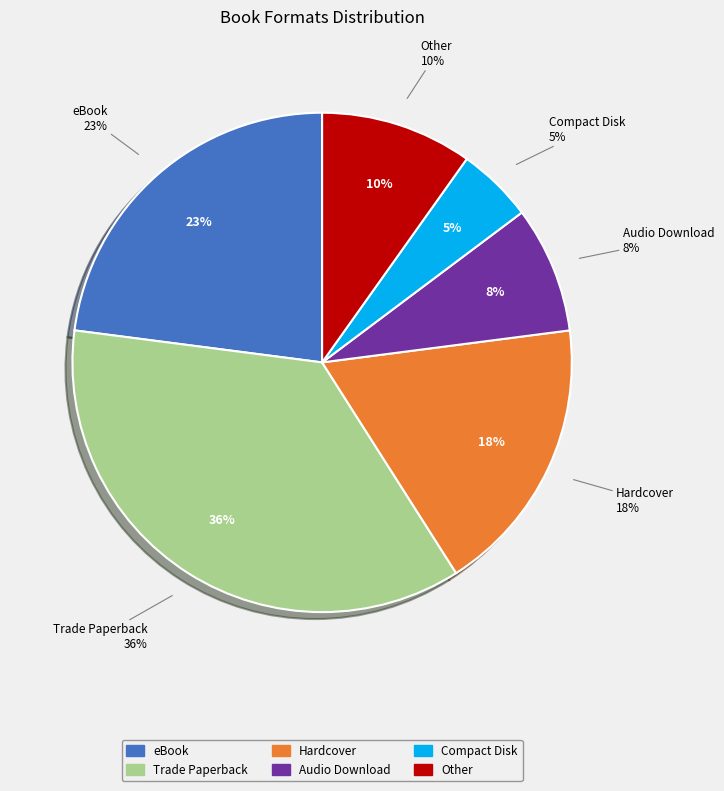

Combined, what portion of the pie is Hardcover and Audio Download?

26.2%